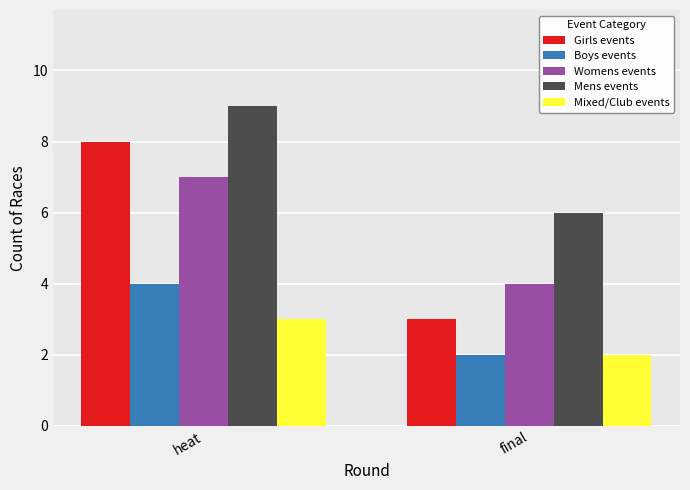

Which series has the largest total across all categories?

Mens events